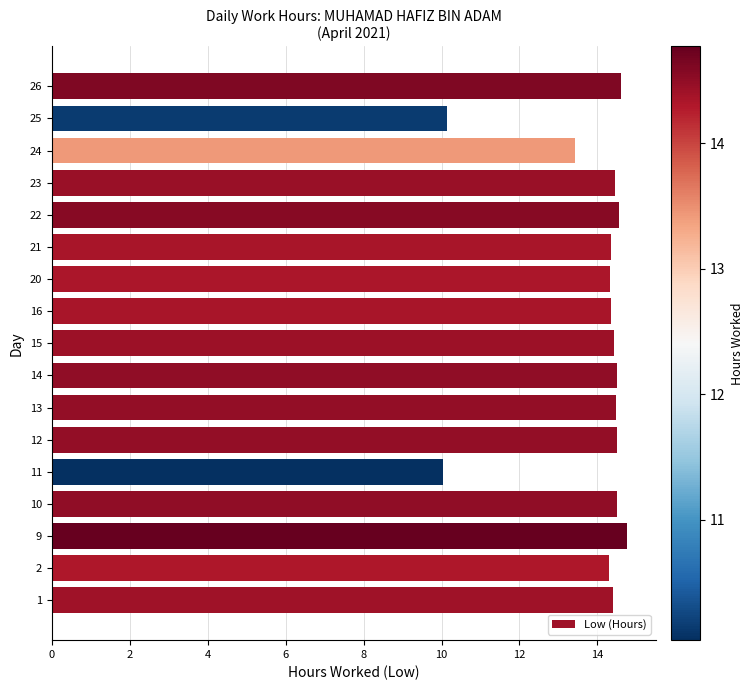

Where is the data nearest to the value 12?

24